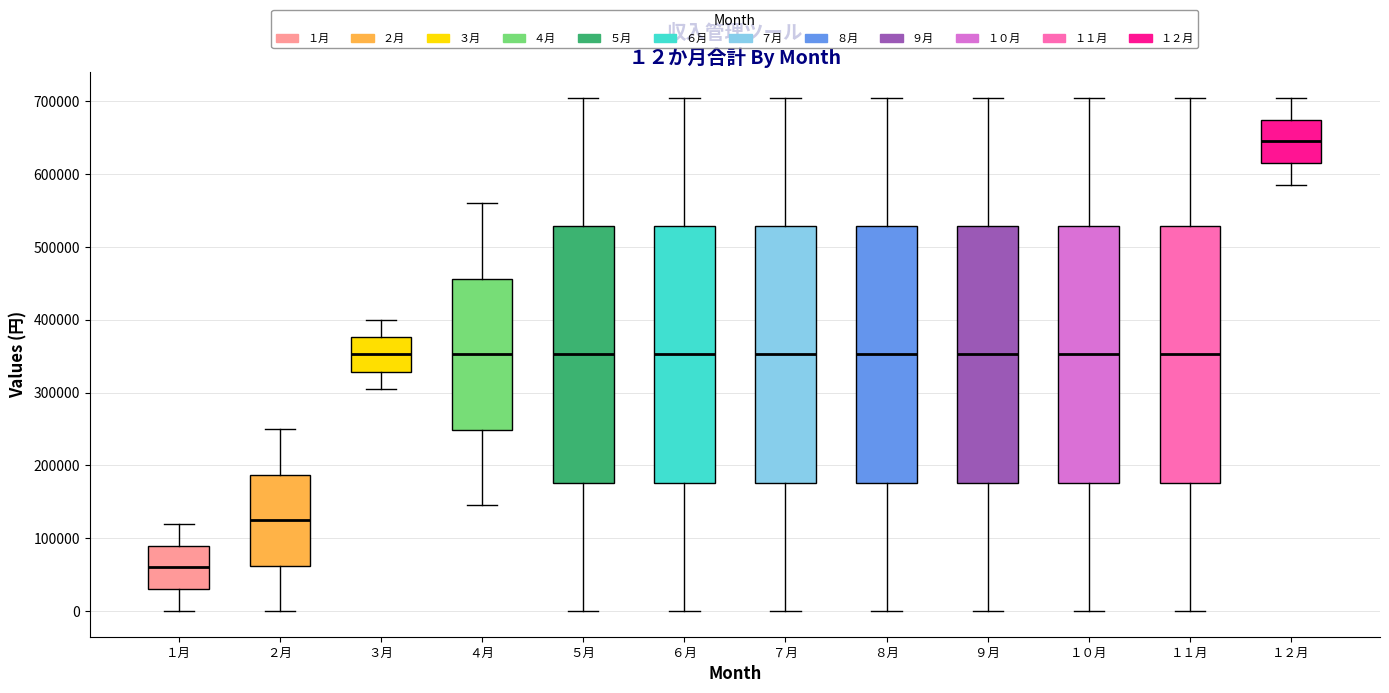

Which box has the lowest median line?

１月